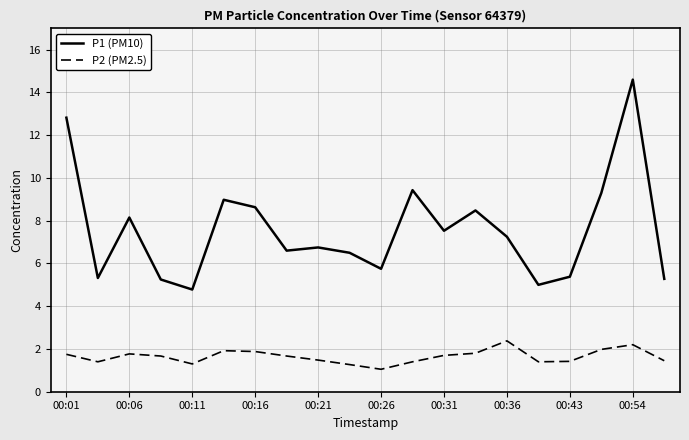

What is the minimum value shown in the chart?

1.1